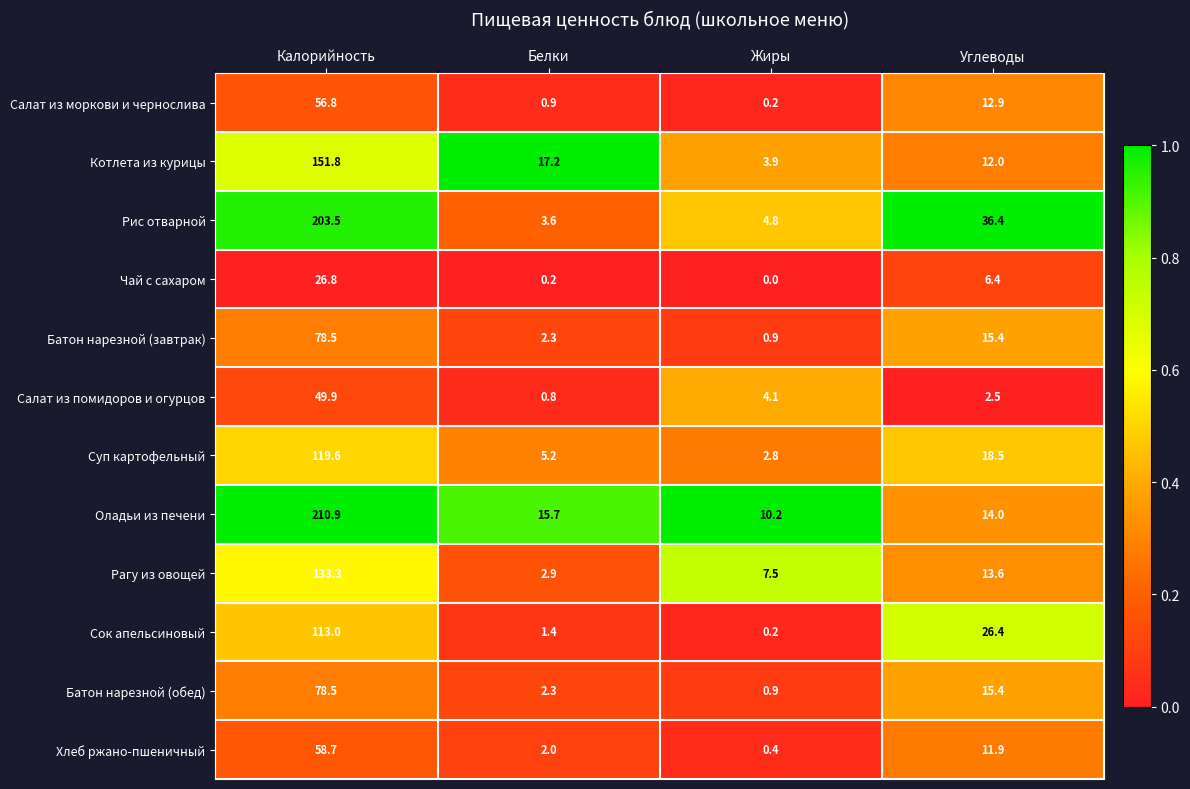

Where is Оладьи из печени nearest to the value 110?

Белки